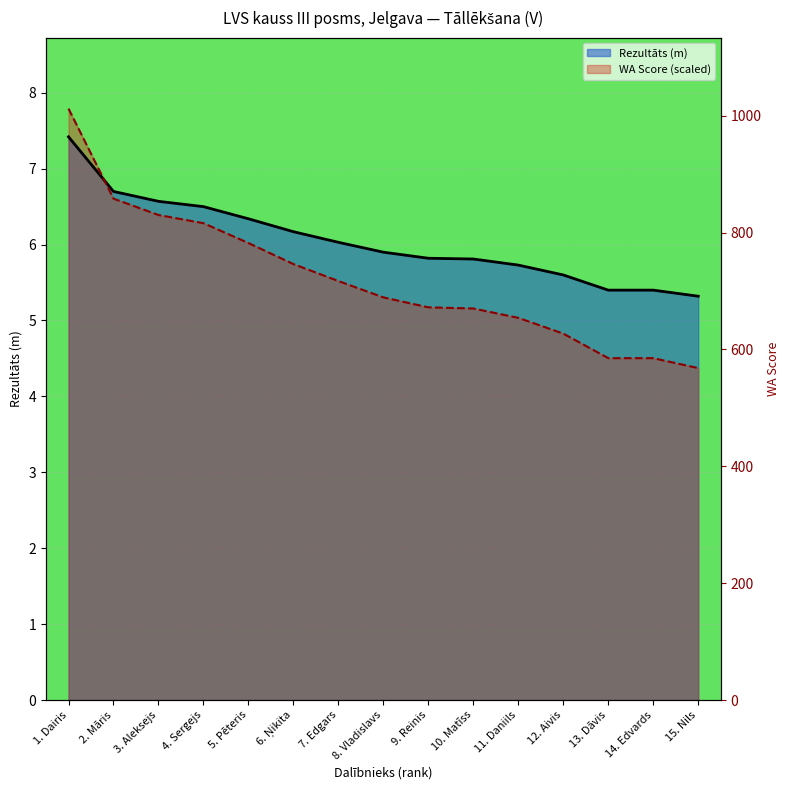

True or false: Rezultāts has more than 0 interior local peaks.

False